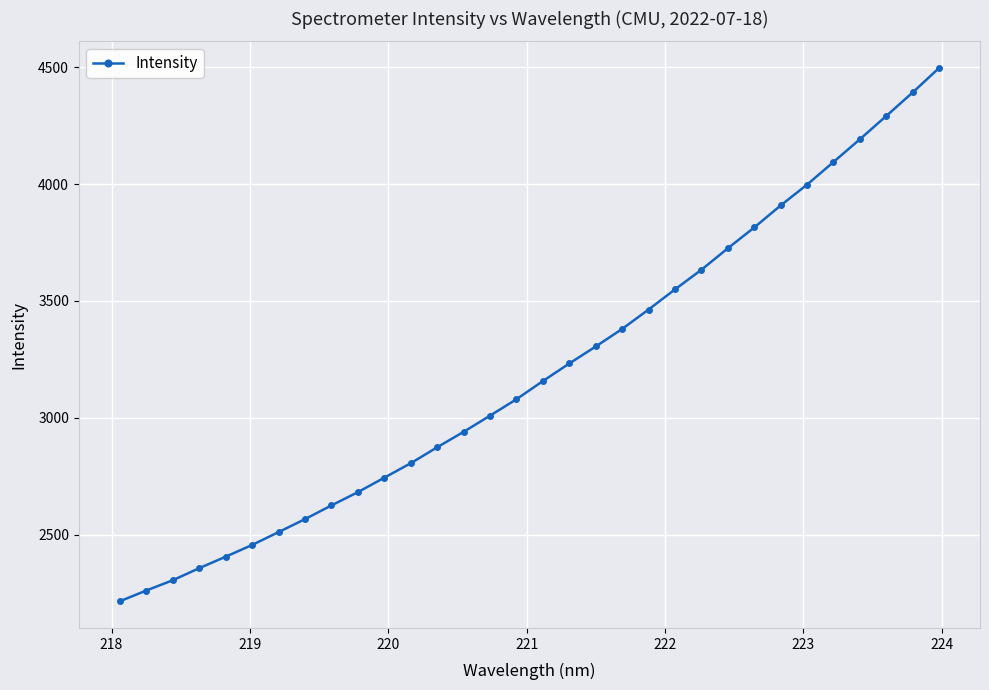

What is the value of the 12th point from the left?

2805.5